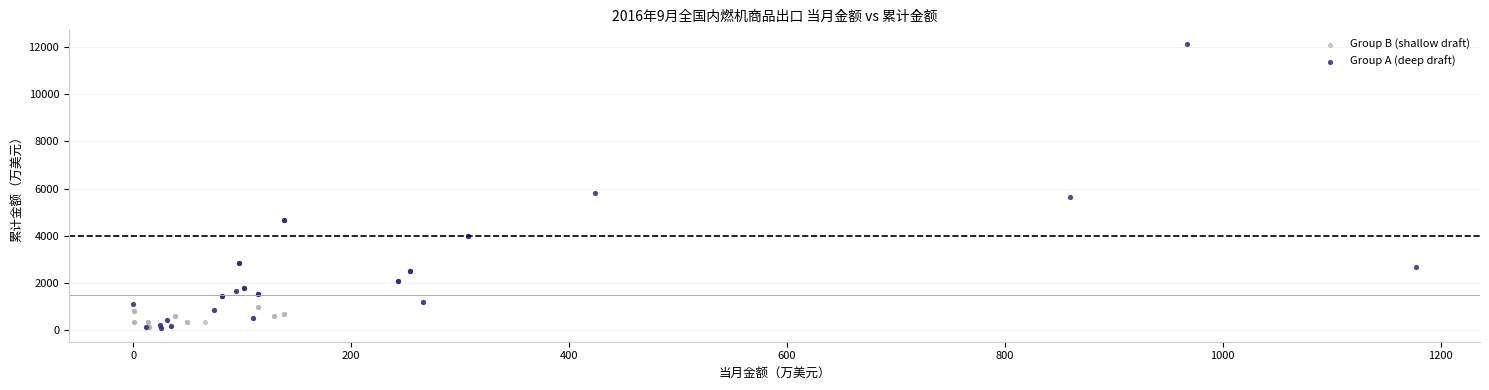

Which series has the largest Y range (max minus min)?

Group A (deep draft)